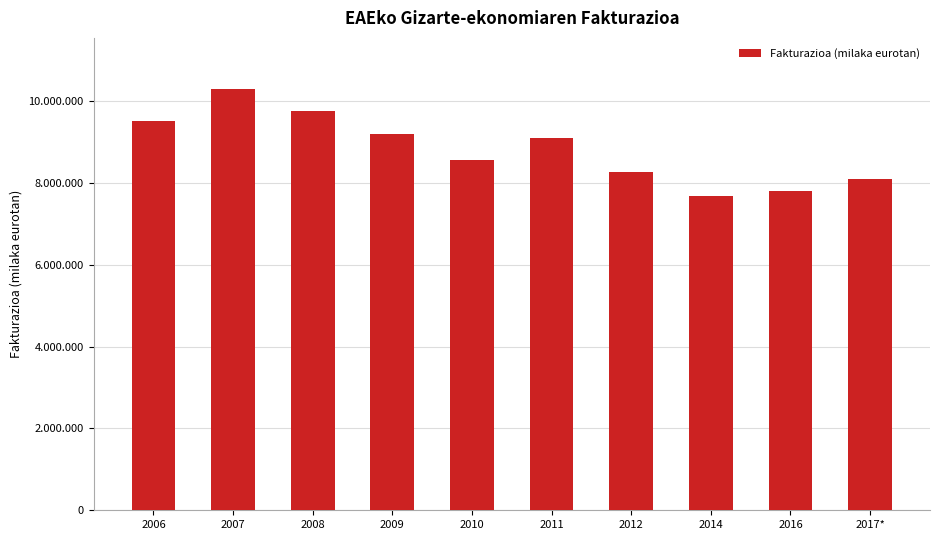

At which category does the chart reach its peak across all series?

2007